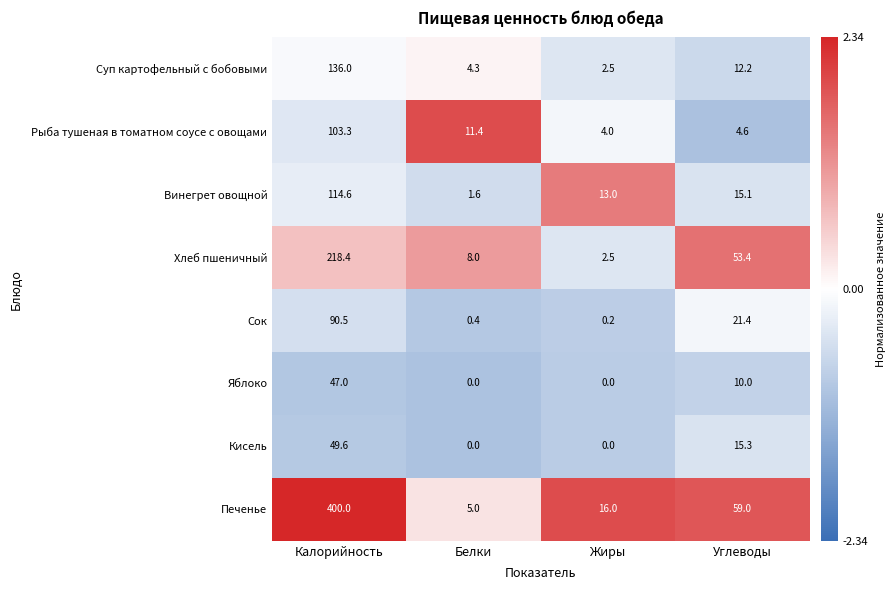

Which series has the largest total across all categories?

Печенье